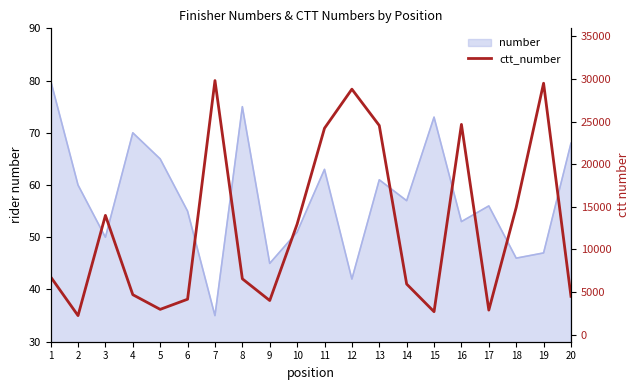

Which label corresponds to the largest value in the chart?

7